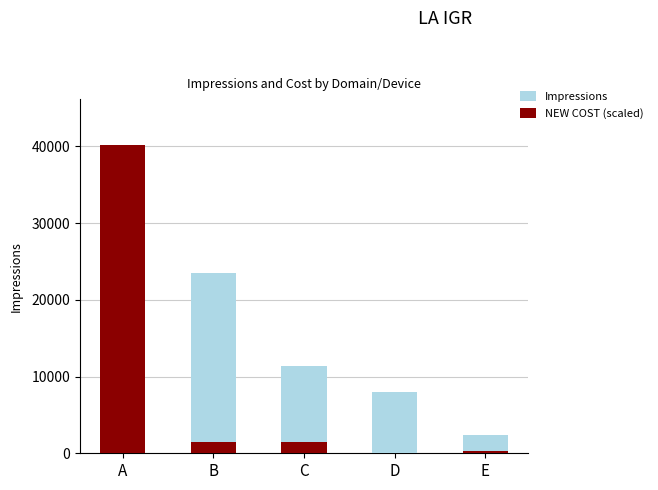

Rank the categories by Impressions value from lowest to highest.

E, D, C, B, A